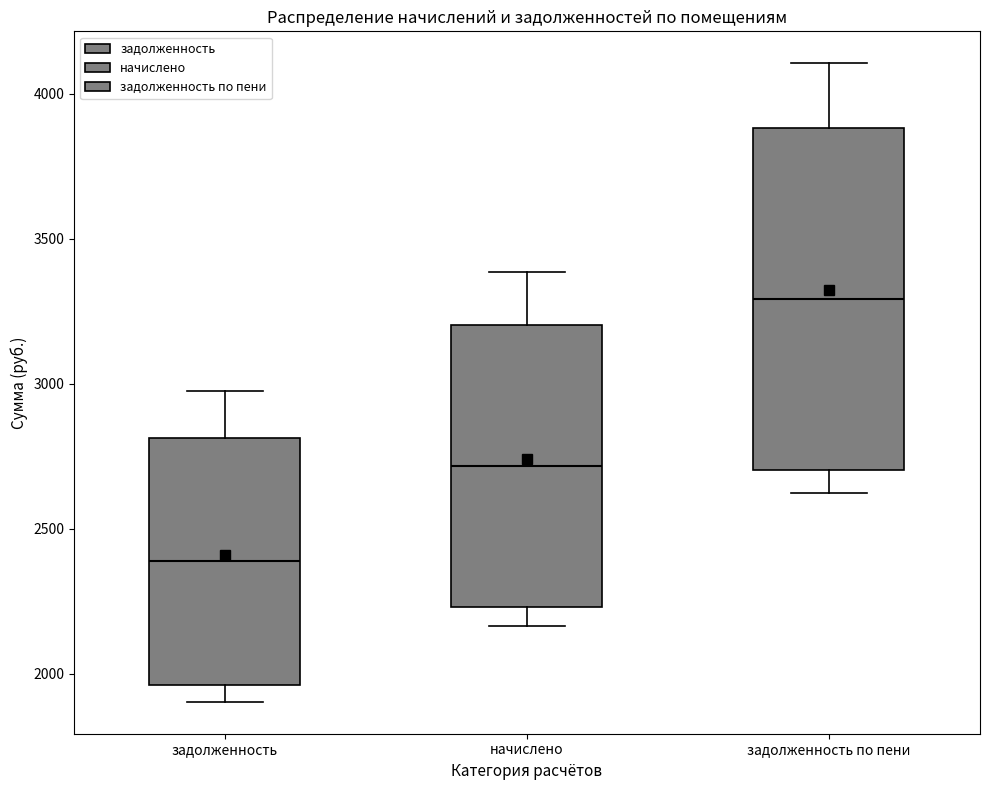

Reading left to right, read every box against the y-axis: the position of its median line, the range the box covers, and the ends of its whiskers. The values are not printed on the chart, so give them approximately, as read against the axis.

задолженность: median 2400, box 1950 to 2800, whiskers 1900 to 3000
начислено: median 2700, box 2250 to 3200, whiskers 2150 to 3400
задолженность по пени: median 3300, box 2700 to 3900, whiskers 2600 to 4100